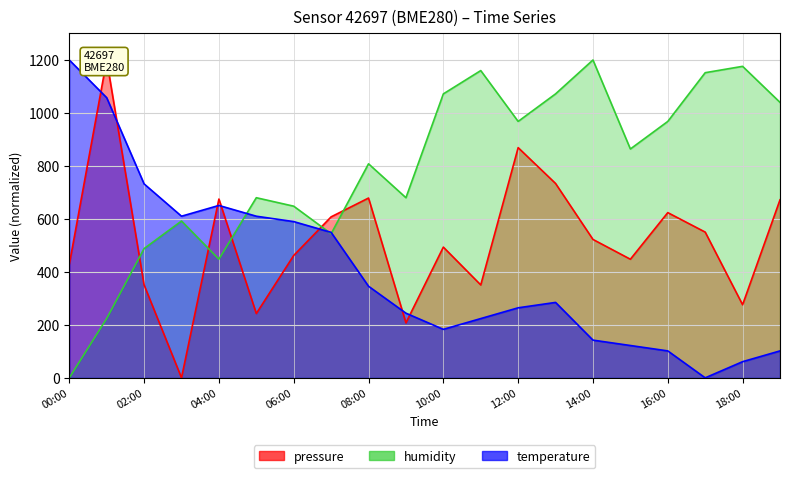

What position from the left is 06:00?

7